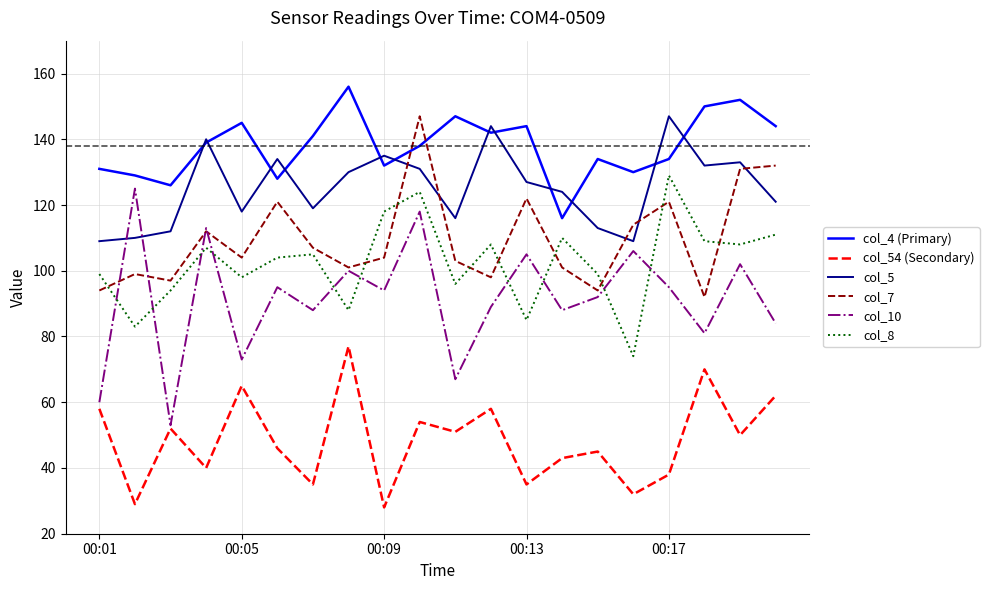

True or false: col_5 and col_8 cross at least once.

False